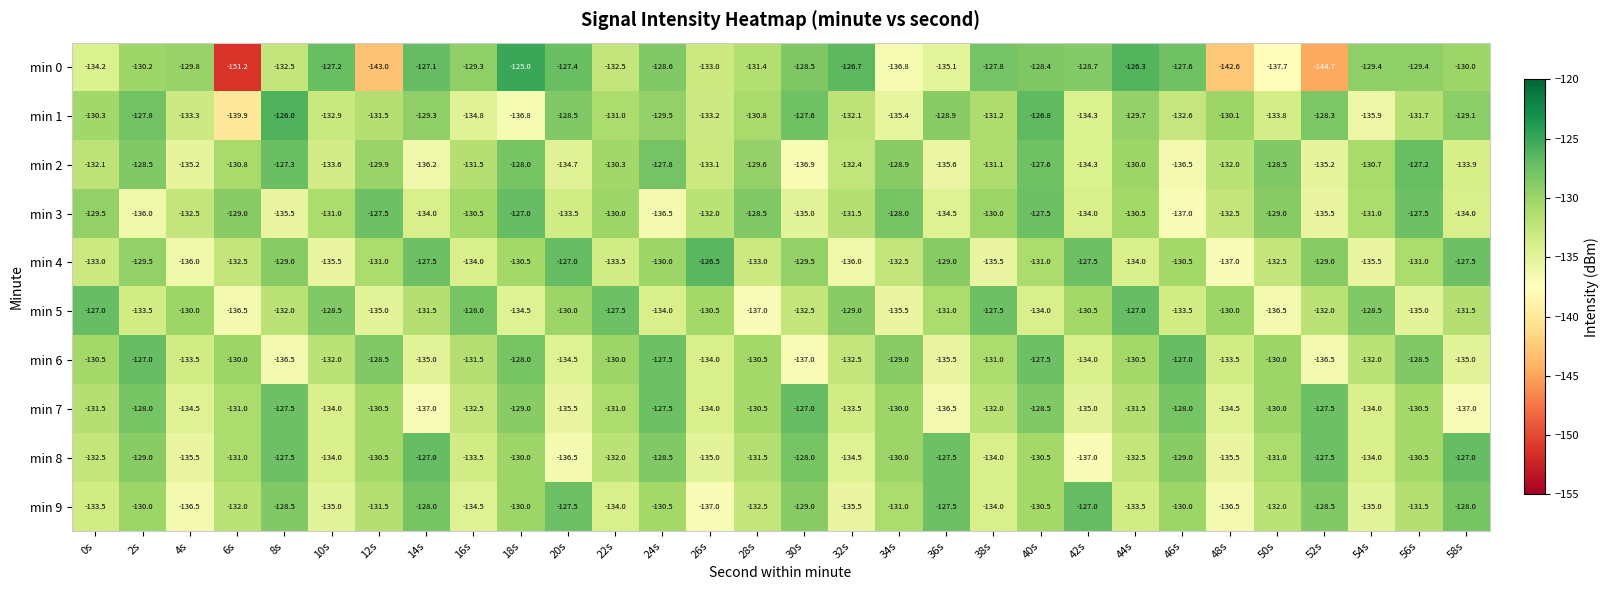

What is the sum of the min 5 values at 12s and 26s?

-265.5